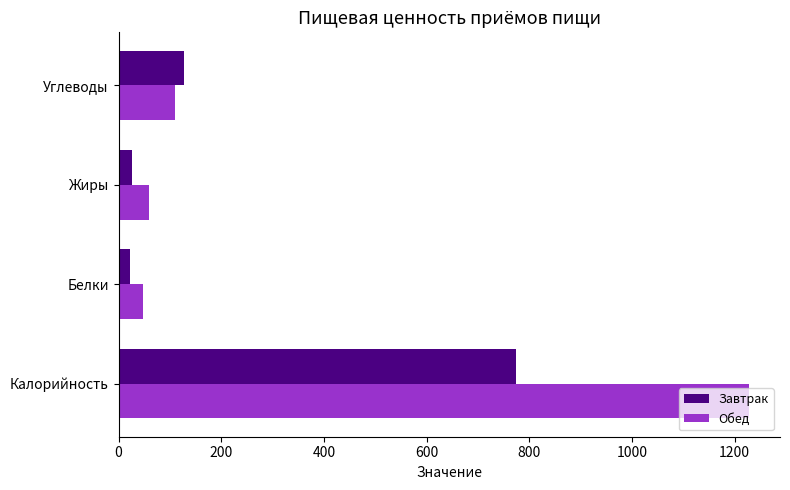

Which series changed the most between Жиры and Углеводы?

Завтрак